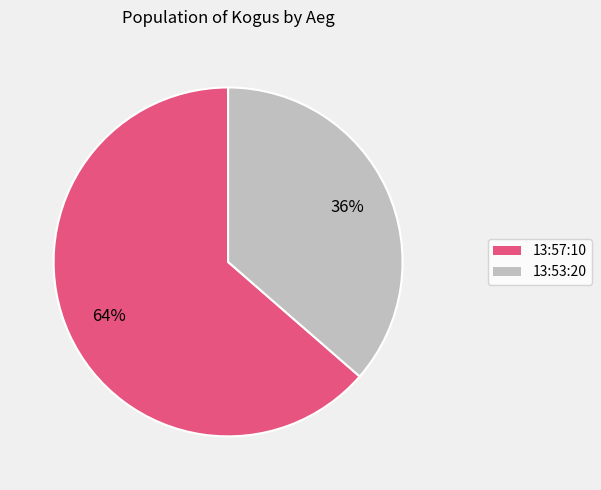

Do 13:53:20 and 13:57:10 together represent more than half of the pie?

Yes